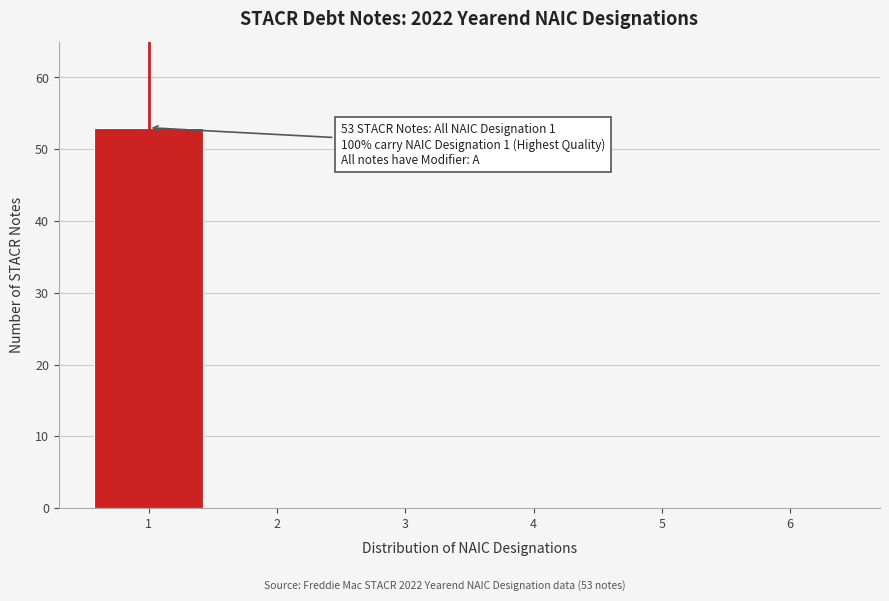

Reading left to right, what are all the values shown in this chart?

1=53	2=0	3=0	4=0	5=0	6=0